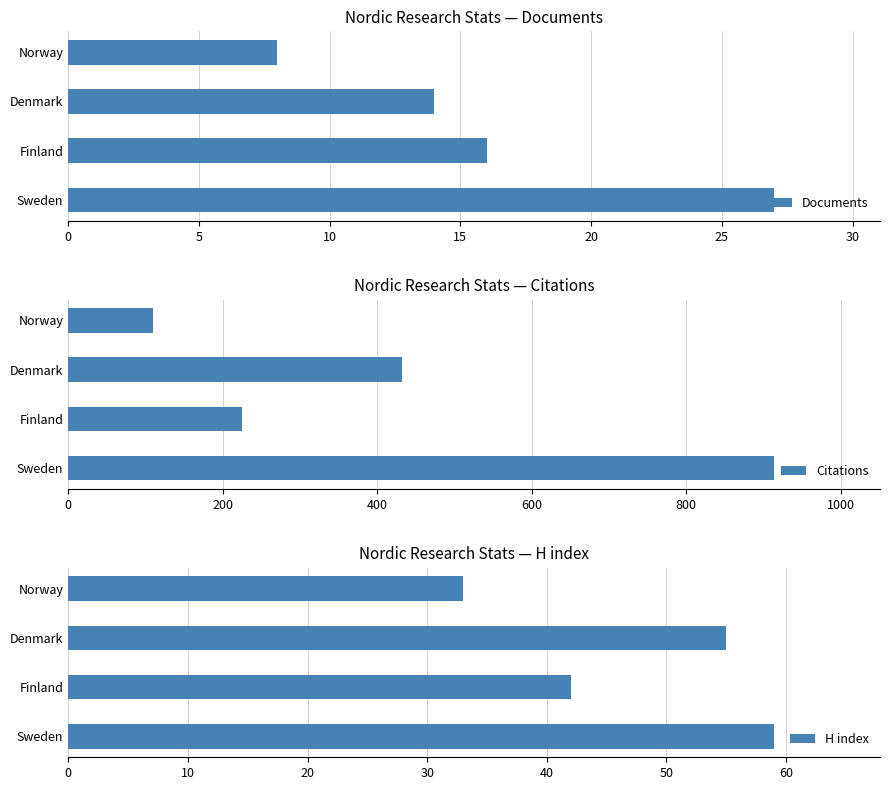

What is the maximum value for H index?

59